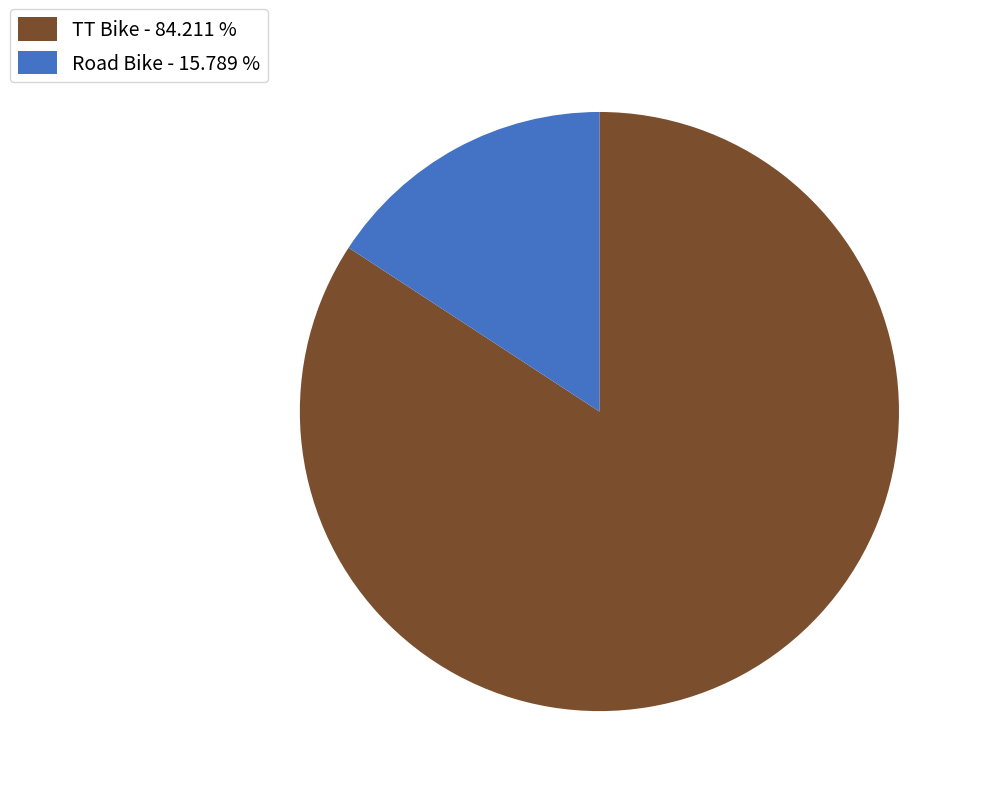

Which category accounts for the majority?

TT Bike